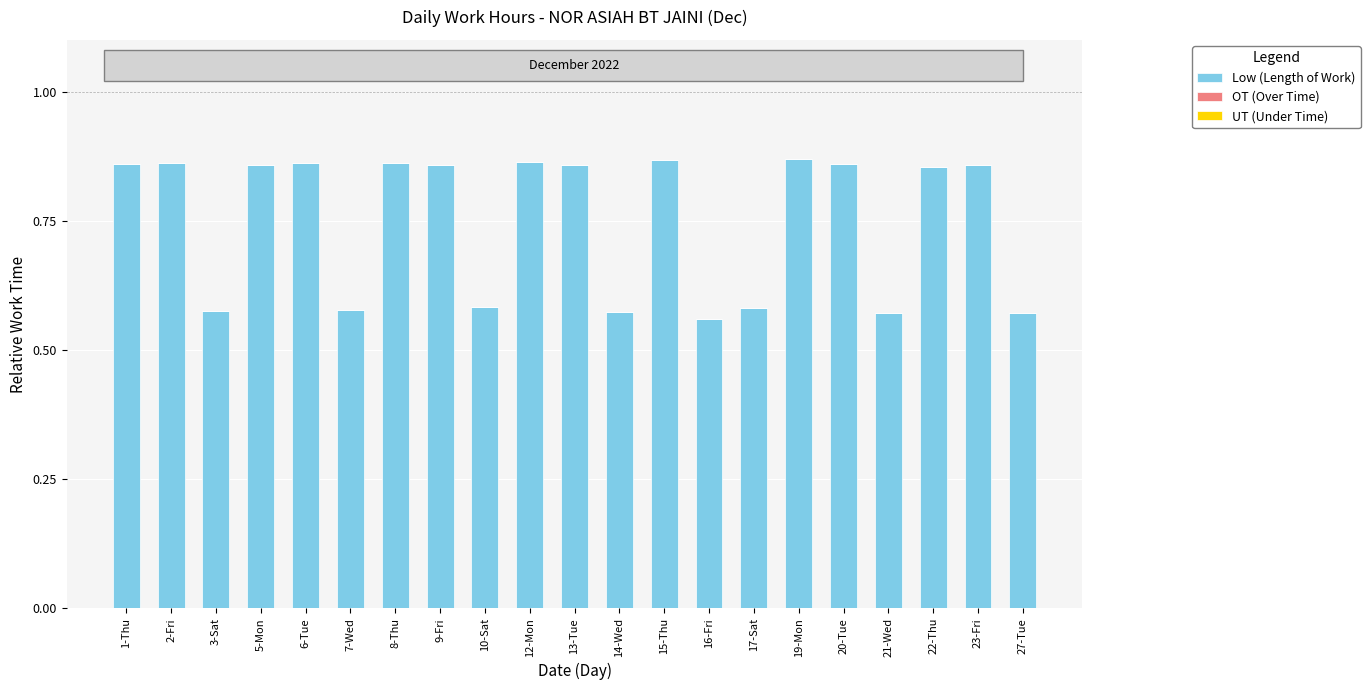

What position from the right is 1-Thu?

21